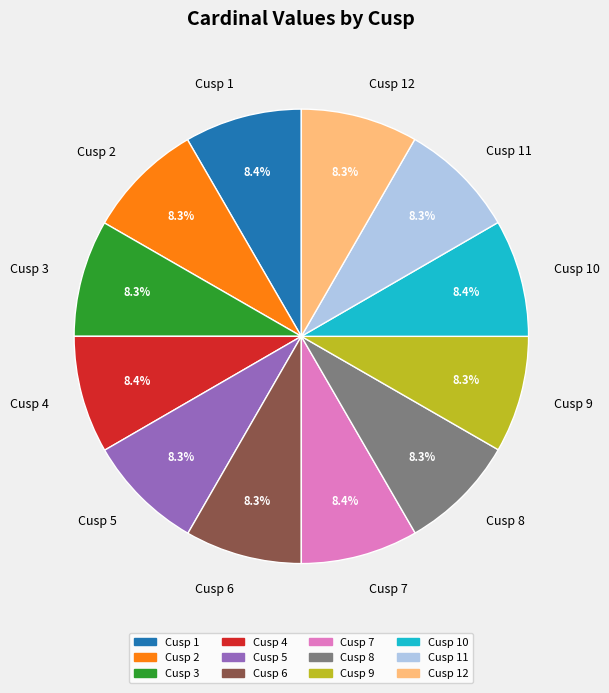

To the nearest percent, what is the combined percentage of Cusp 6 and Cusp 3?

17%